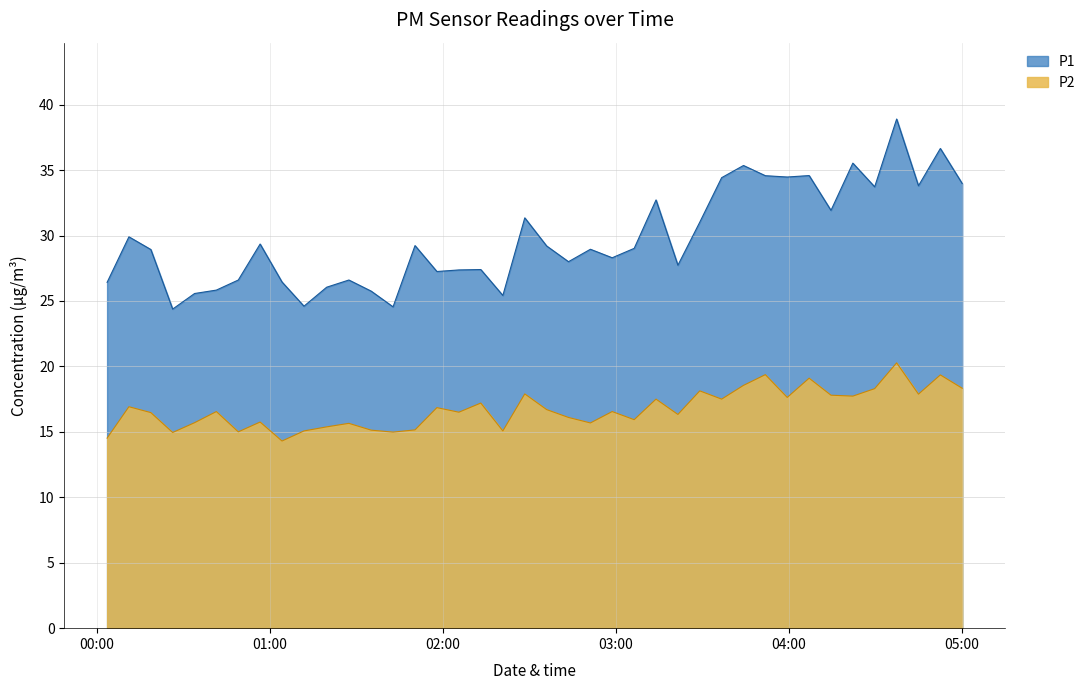

Rank the categories by P2 value from highest to lowest.

2023-04-09T04:37:21, 2023-04-09T03:51:50, 2023-04-09T04:52:30, 2023-04-09T04:07:01, 2023-04-09T03:44:15, 2023-04-09T05:00:05, 2023-04-09T04:29:44, 2023-04-09T03:29:06, 2023-04-09T02:28:26, 2023-04-09T04:44:55, 2023-04-09T04:14:35, 2023-04-09T04:22:10, 2023-04-09T03:59:25, 2023-04-09T03:13:56, 2023-04-09T03:36:41, 2023-04-09T02:13:11, 2023-04-09T00:11:12, 2023-04-09T01:57:58, 2023-04-09T02:36:01, 2023-04-09T00:41:31, 2023-04-09T02:58:44, 2023-04-09T02:05:35, 2023-04-09T00:18:48, 2023-04-09T03:21:31, 2023-04-09T02:43:35, 2023-04-09T03:06:22, 2023-04-09T00:56:41, 2023-04-09T00:33:58, 2023-04-09T02:51:11, 2023-04-09T01:27:27, 2023-04-09T01:19:45, 2023-04-09T01:50:23, 2023-04-09T01:35:11, 2023-04-09T01:11:53, 2023-04-09T02:20:50, 2023-04-09T00:49:07, 2023-04-09T01:42:46, 2023-04-09T00:26:22, 2023-04-09T00:03:38, 2023-04-09T01:04:16